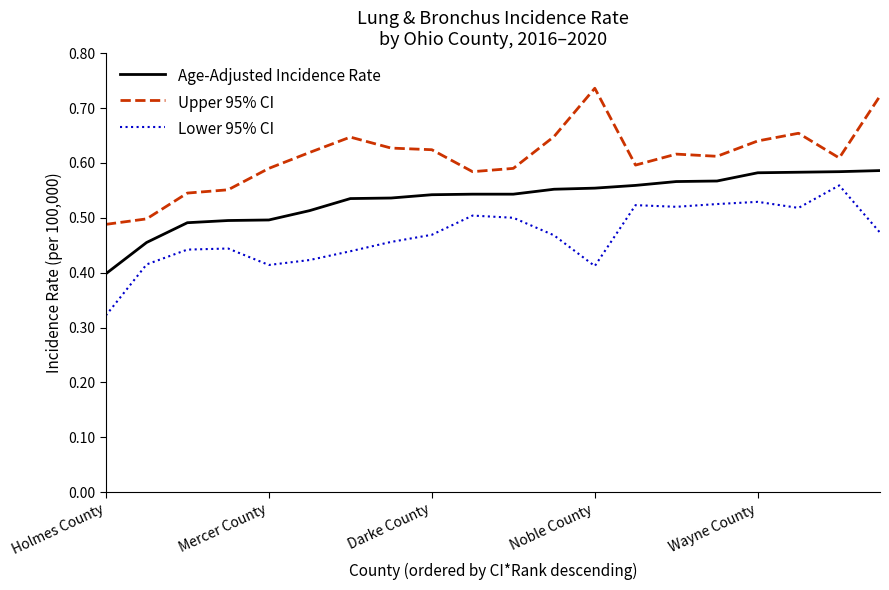

True or false: Lower 95% CI and Upper 95% CI intersect in this chart.

False